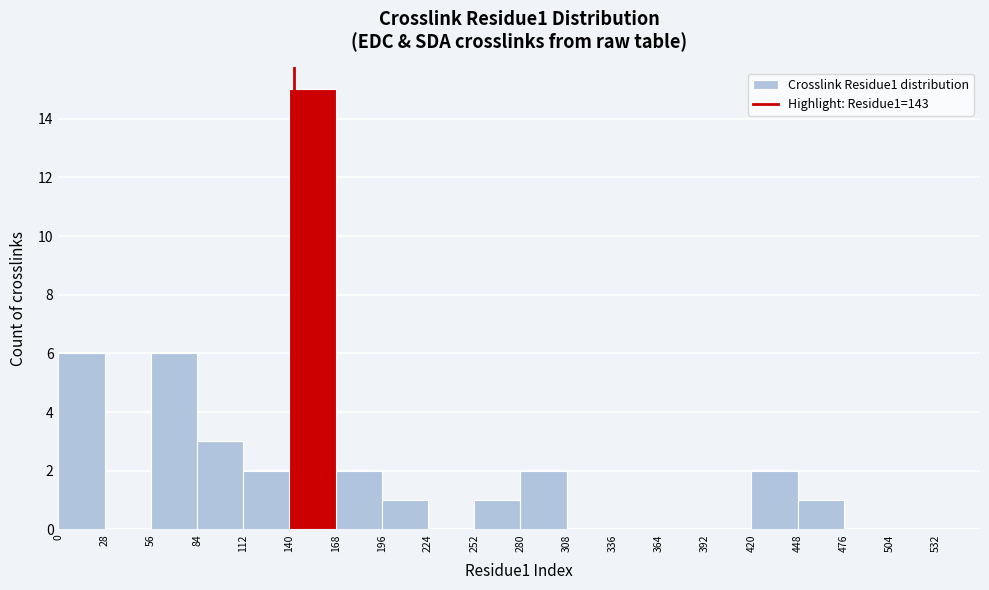

Over which range of the x-axis is the bar tallest?

140 to 168